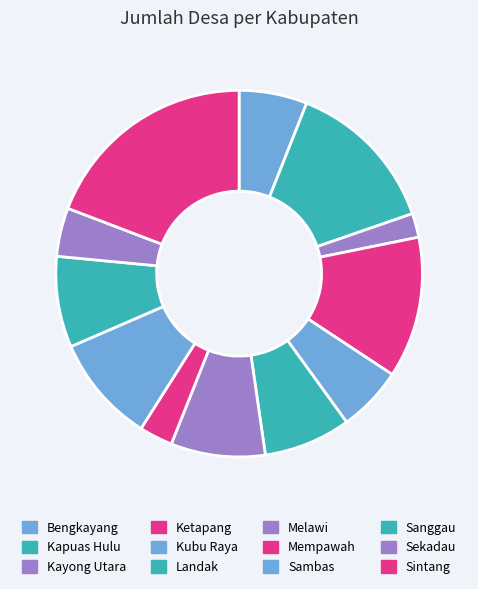

Is there a majority slice in this chart?

No